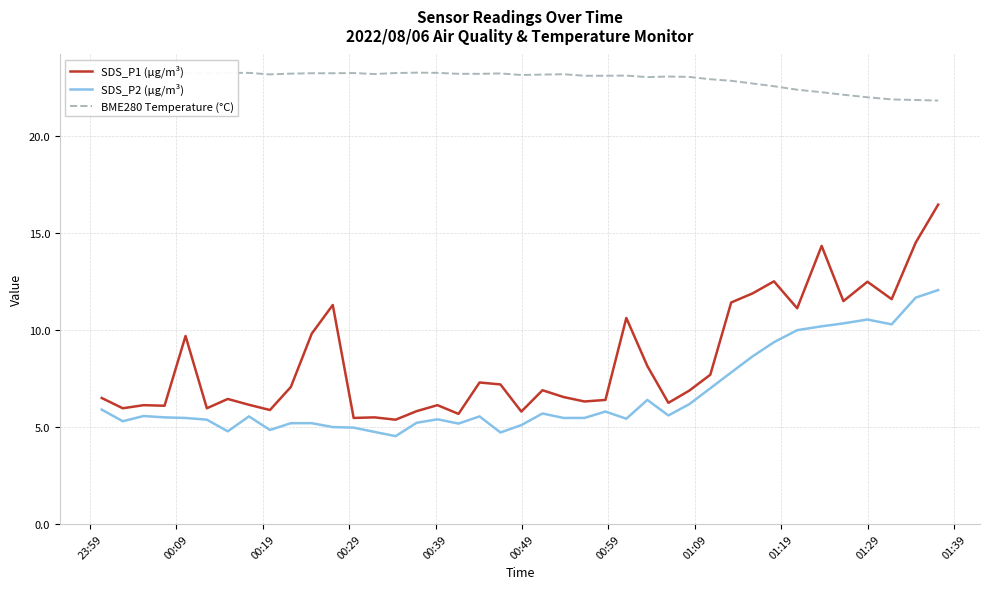

What are all the series names shown in the legend?

SDS_P1 (µg/m³), SDS_P2 (µg/m³), BME280 Temperature (°C)